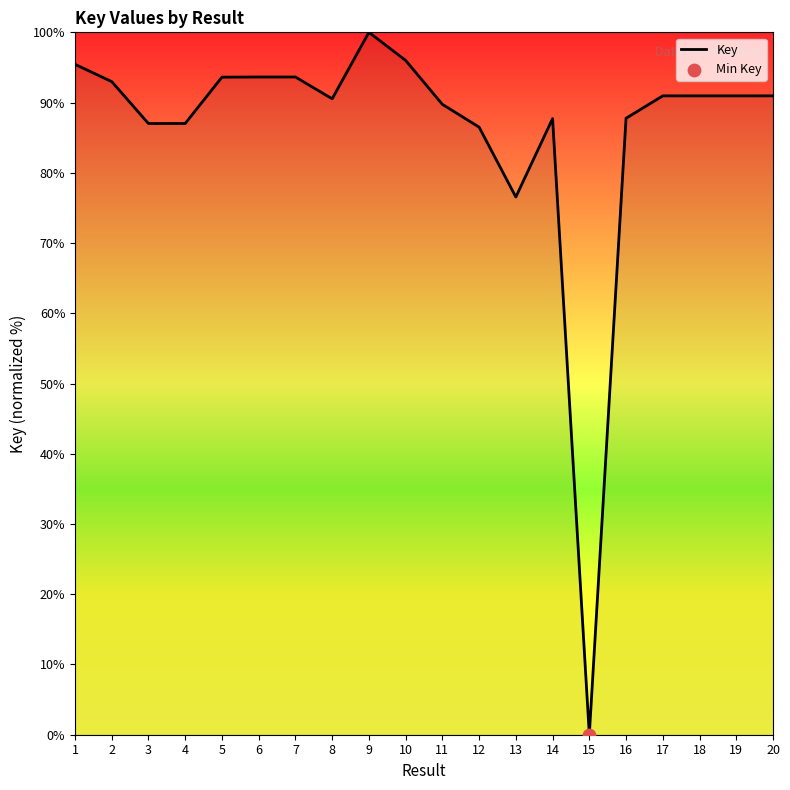

What is the change in value from 1 to 18?

-4.5